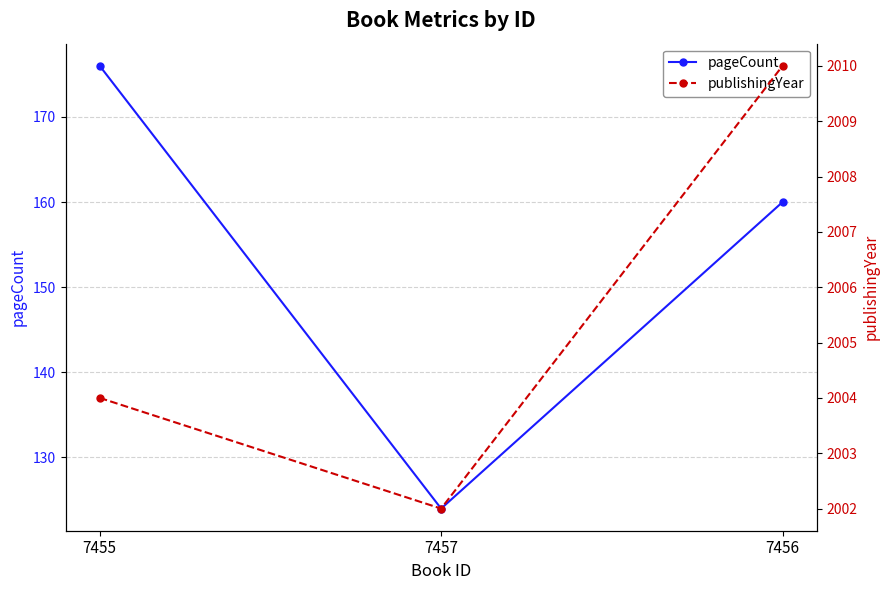

Between 7457 and 7455, which is larger?

7455